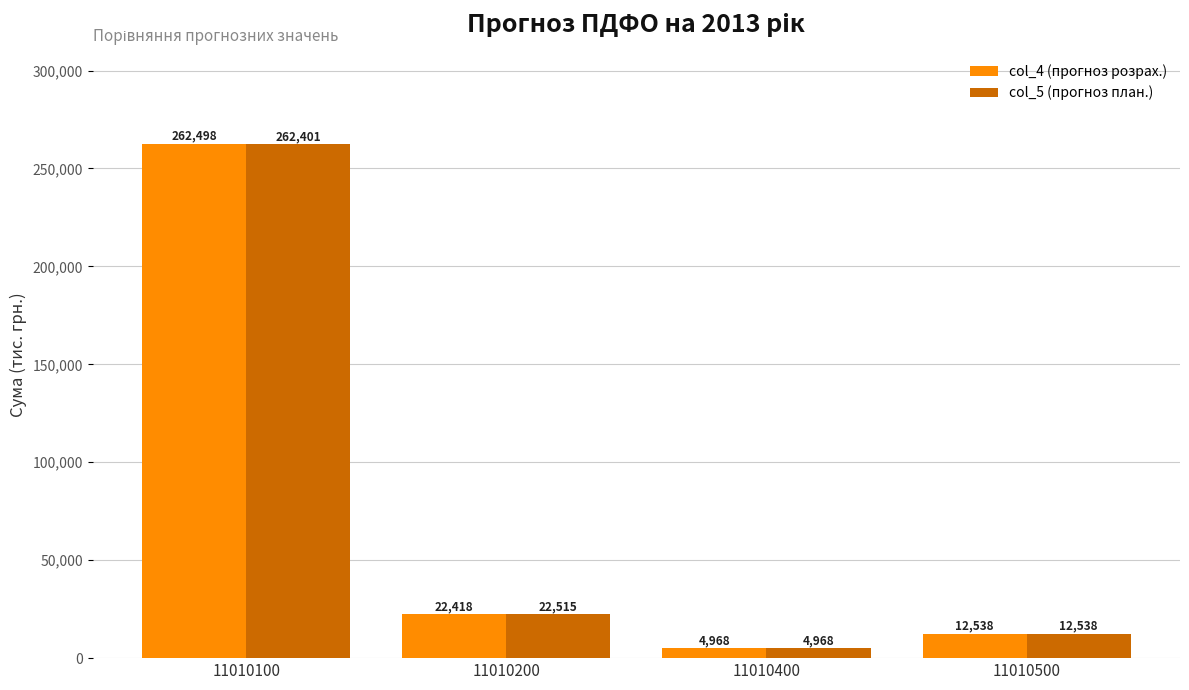

At which label does col_4 (прогноз розрах.) first exceed 22417?

11010100